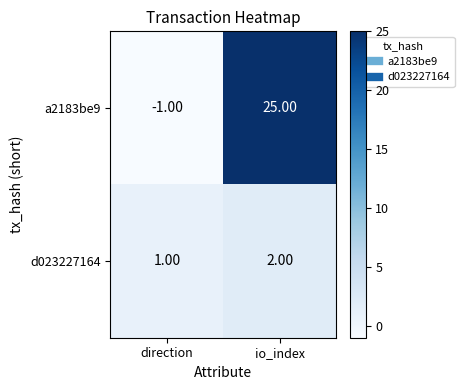

Where is a2183be9 nearest to the value 12?

direction